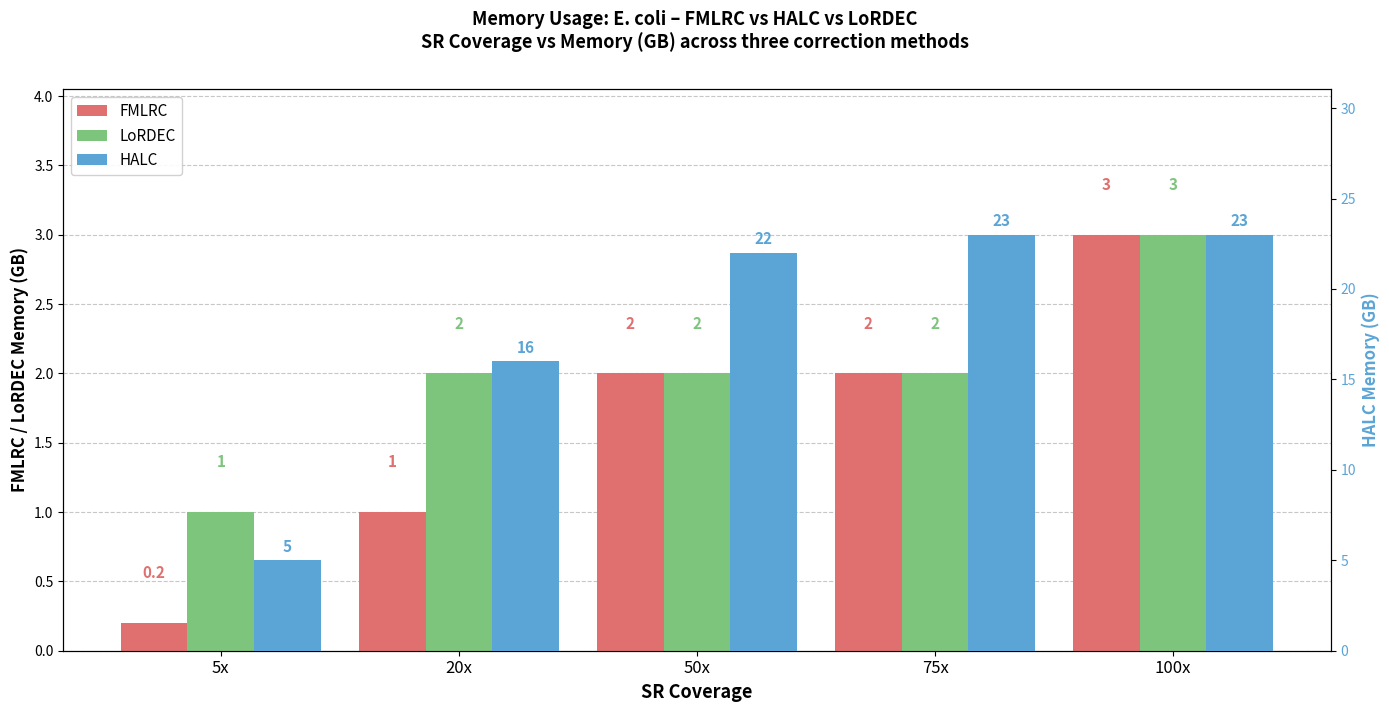

Reading right to left, extract all data points from this chart.

FMLRC: 3.0	2.0	2.0	1.0	0.2
LoRDEC: 3.0	2.0	2.0	2.0	1.0
HALC: 23.0	23.0	22.0	16.0	5.0